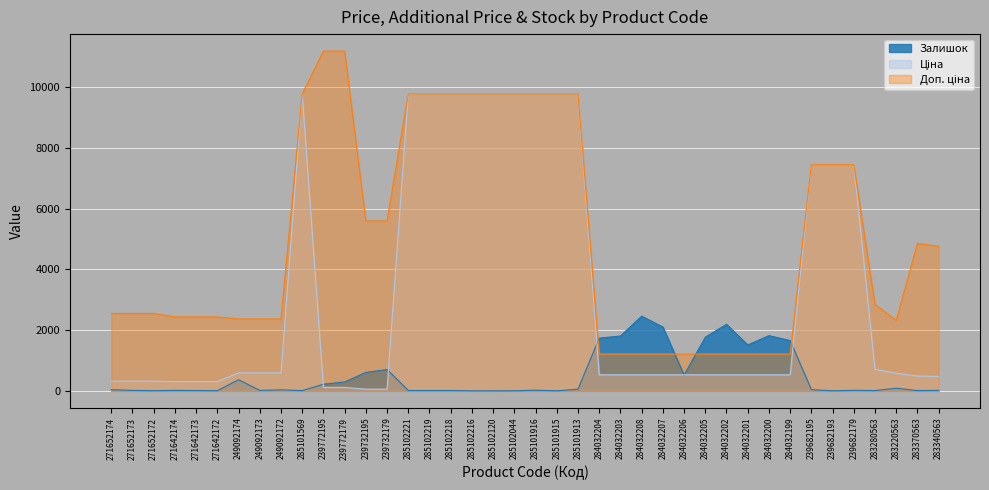

Which series changed the most between 239772179 and 239682195?

Ціна